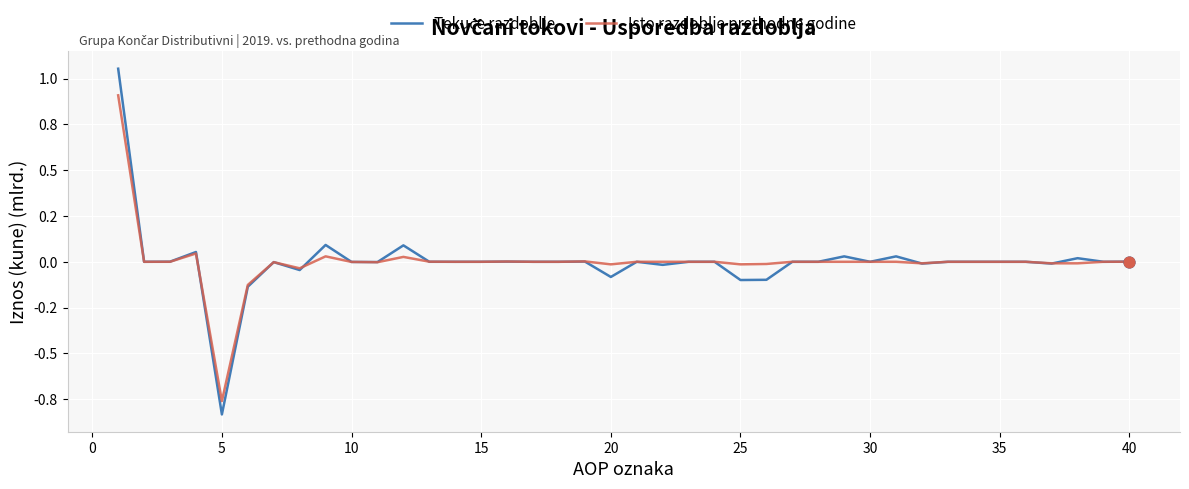

Does the chart have visible grid lines?

Yes